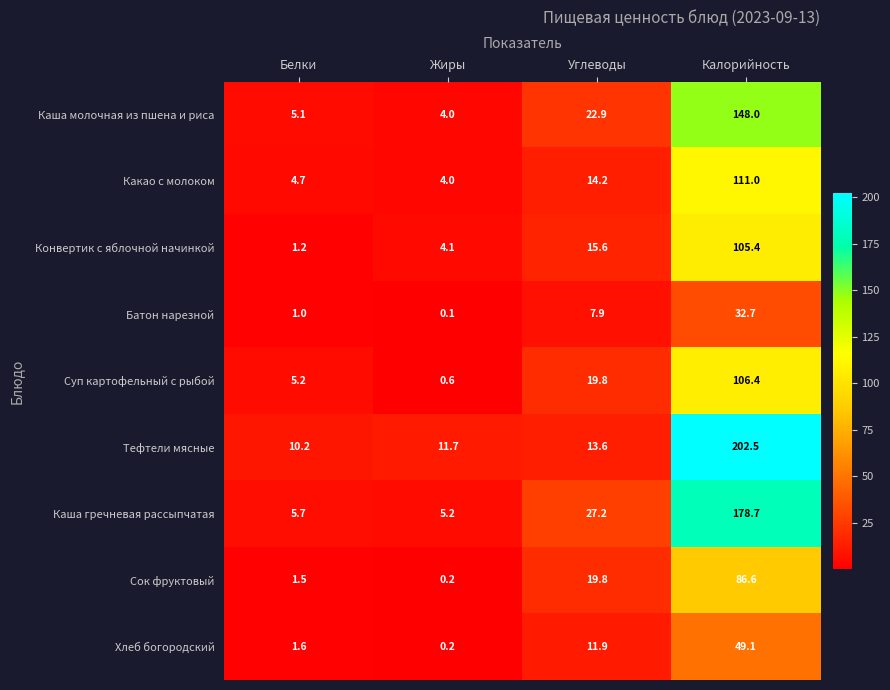

Rank the series by their maximum value, from lowest to highest.

Батон нарезной, Хлеб богородский, Сок фруктовый, Конвертик с яблочной начинкой, Суп картофельный с рыбой, Какао с молоком, Каша молочная из пшена и риса, Каша гречневая рассыпчатая, Тефтели мясные